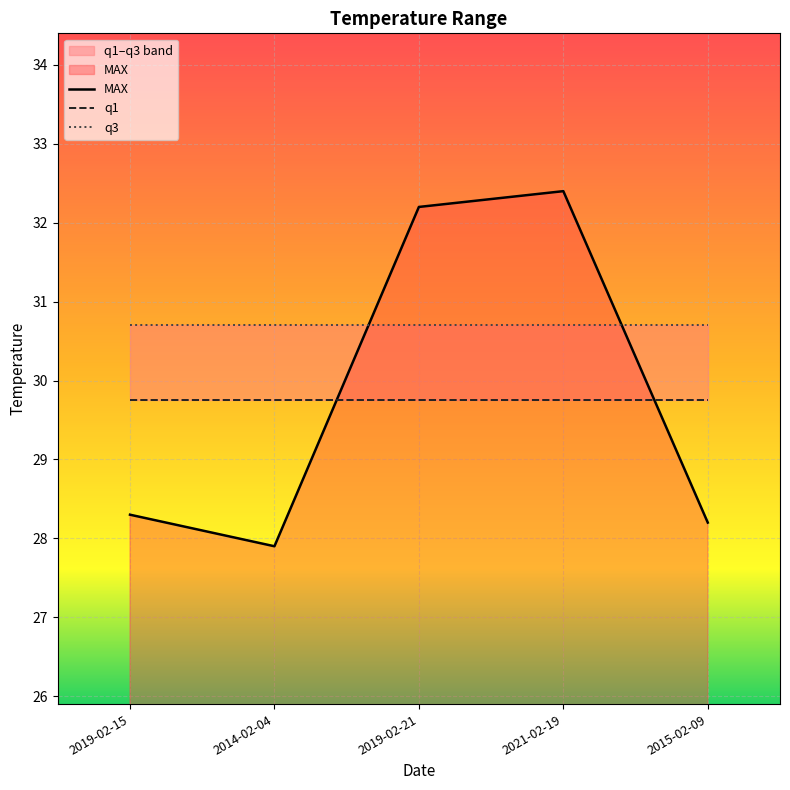

How many interior local peaks does the MAX series have?

1